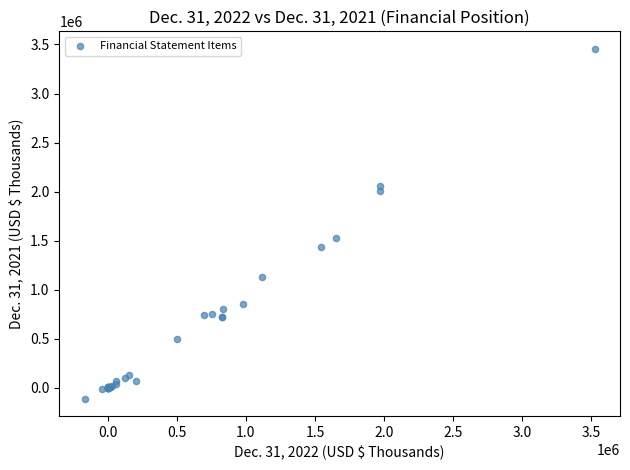

What Y value in the scatter plot is closest to 1673360?

1526632